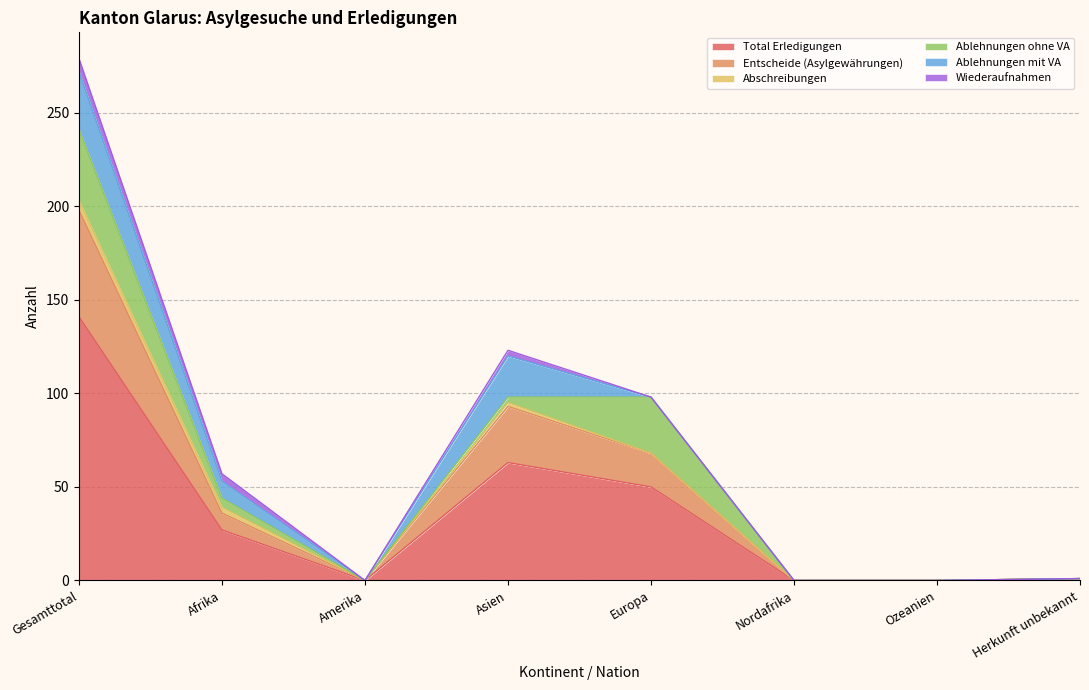

How many values in the Entscheide (Asylgewährungen) series exceed 9?

3